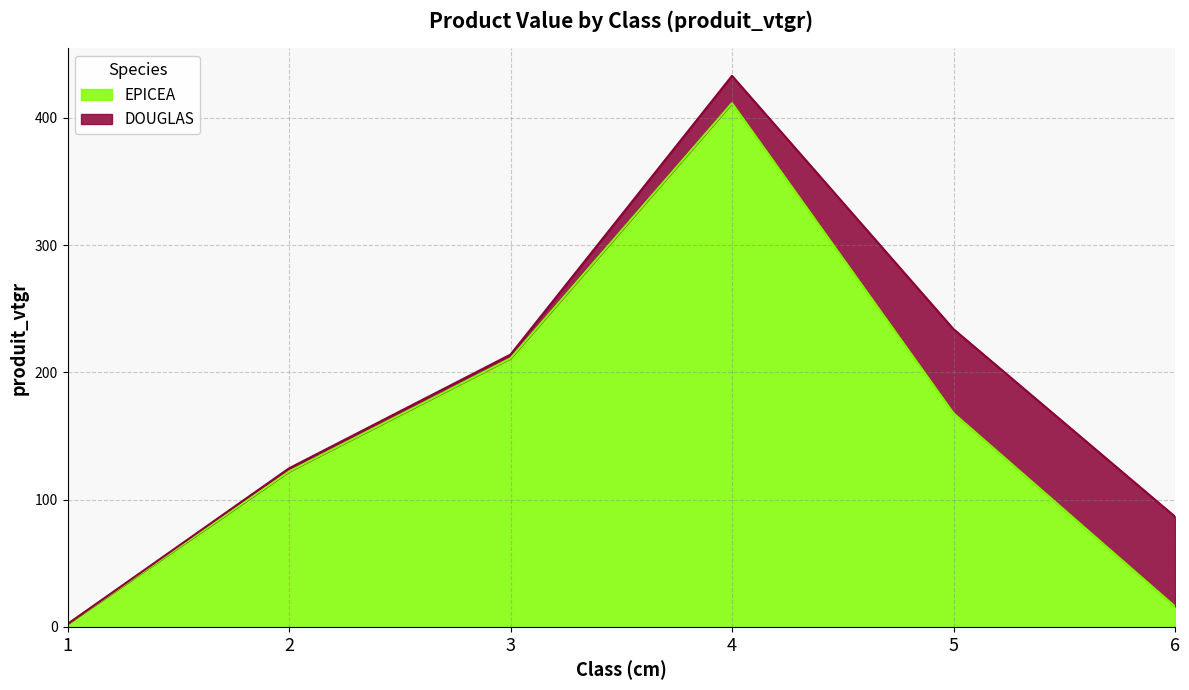

True or false: the data shows 411.6 at 4.

True